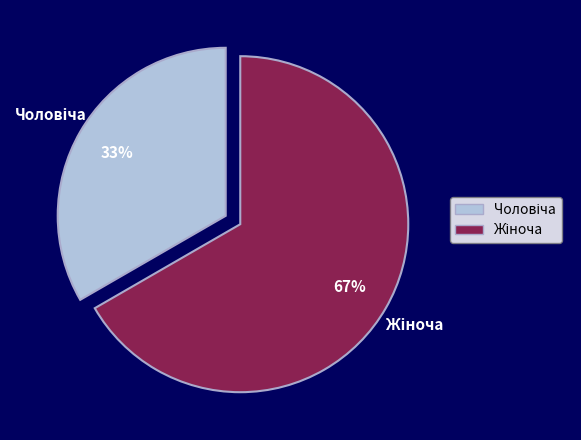

Is there a majority slice in this chart?

Yes